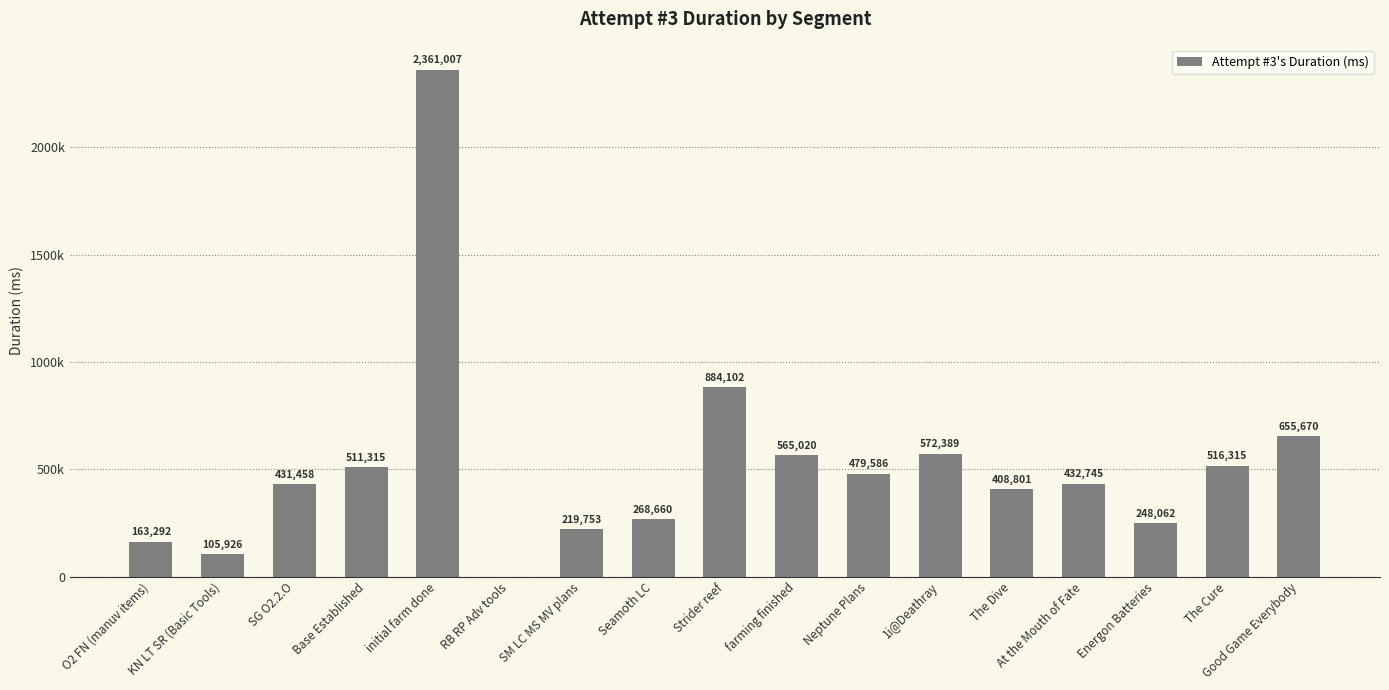

Reading right to left, extract all data points from this chart.

Good Game Everybody=655670	The Cure=516315	Energon Batteries=248062	At the Mouth of Fate=432745	The Dive=408801	1i@Deathray=572389	Neptune Plans=479586	farming finished=565020	Strider reef=884102	Seamoth LC=268660	SM LC MS MV plans=219753	RB RP Adv tools=0	initial farm done=2361007	Base Established=511315	SG O2.2.O=431458	KN LT SR (Basic Tools)=105926	O2 FN (manuv items)=163292